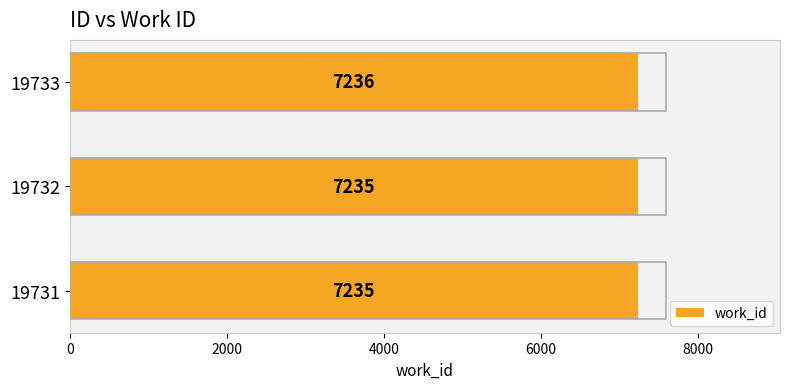

What is the average value?

7235